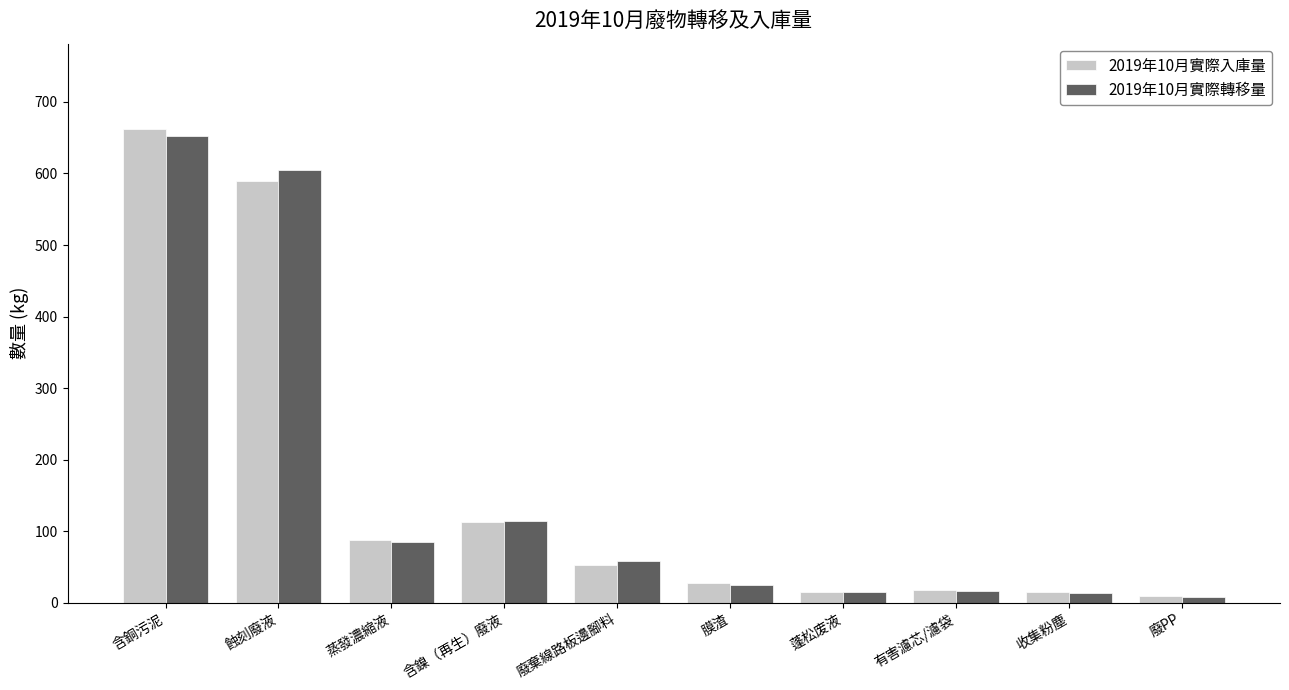

Is the value of 2019年10月實際入庫量 at 收集粉塵 greater than the value of 2019年10月實際轉移量 at 含鎳（再生）廢液?

No